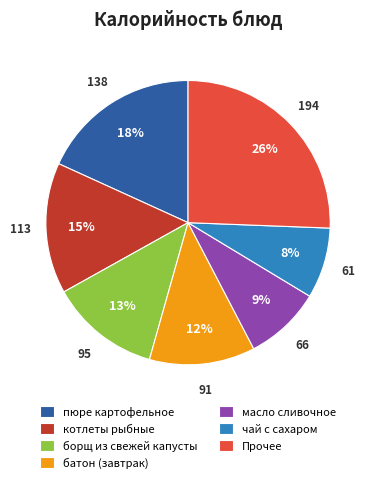

Combined, do масло сливочное and борщ из свежей капусты account for over 50%?

No